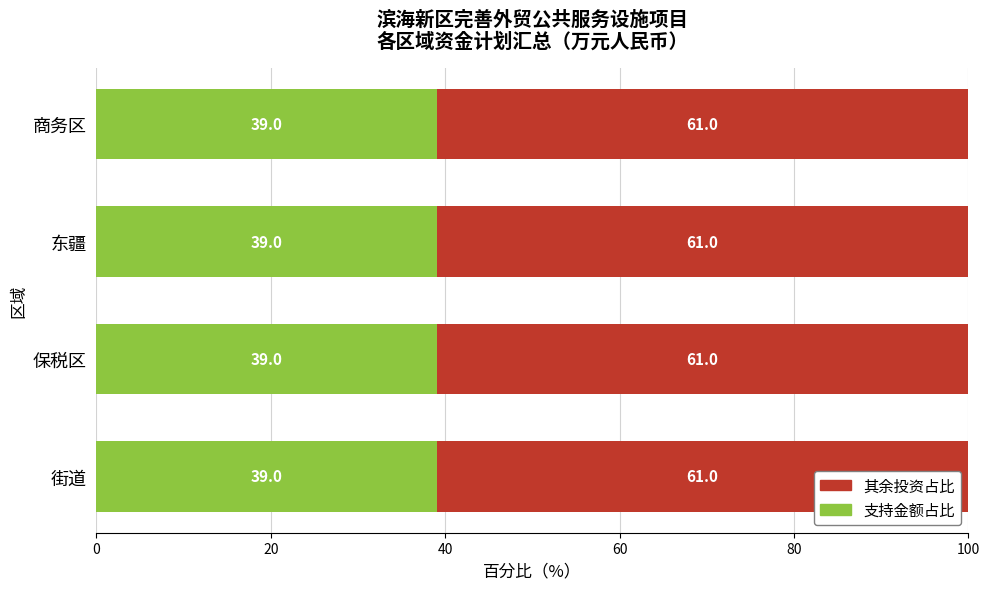

How many 支持金额占比 values are between 39 and 40?

4